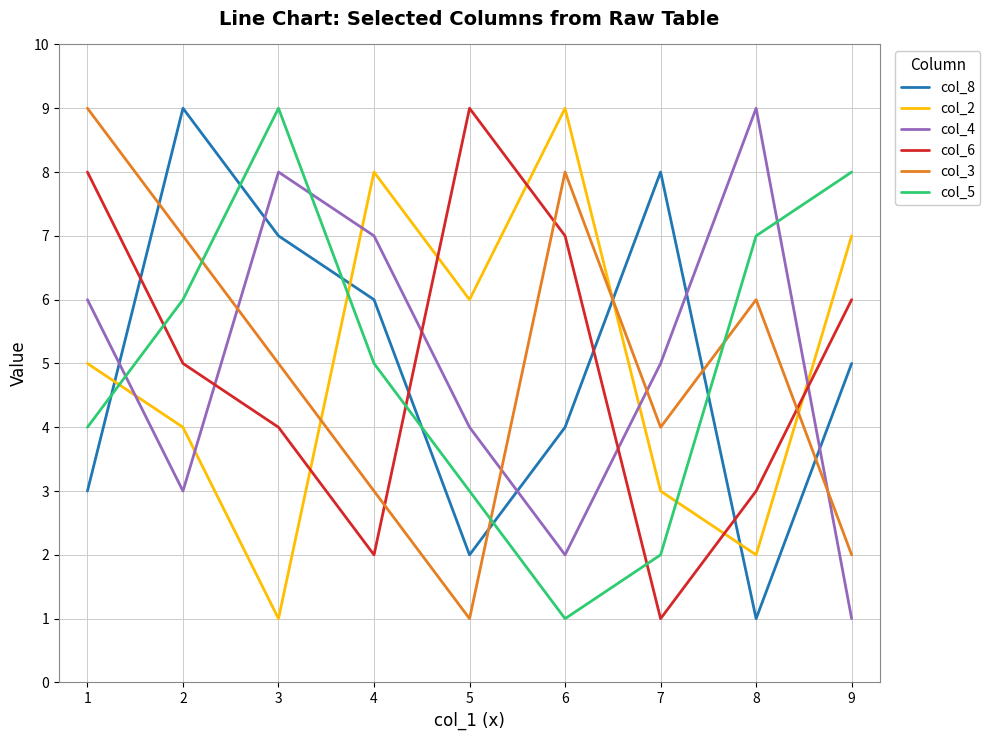

List the labels in order of col_5 value, largest first.

3, 9, 8, 2, 4, 1, 5, 7, 6